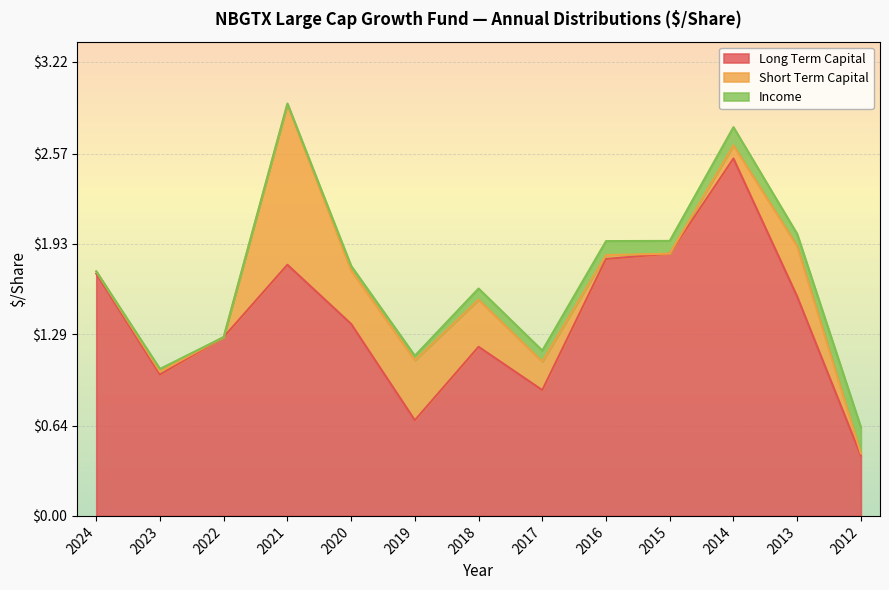

In Income, how many points are higher than both neighbors (excluding endpoints)?

4